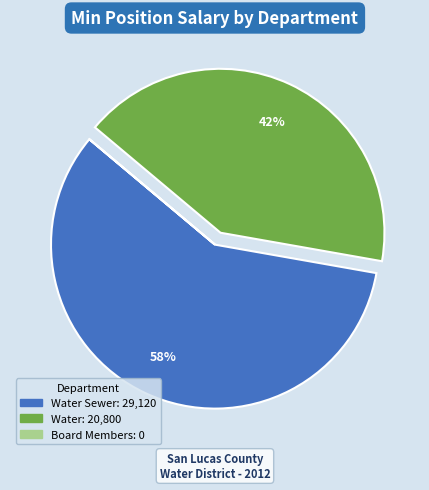

To the nearest percent, what is the difference between the largest and smallest slice percentages?

58%